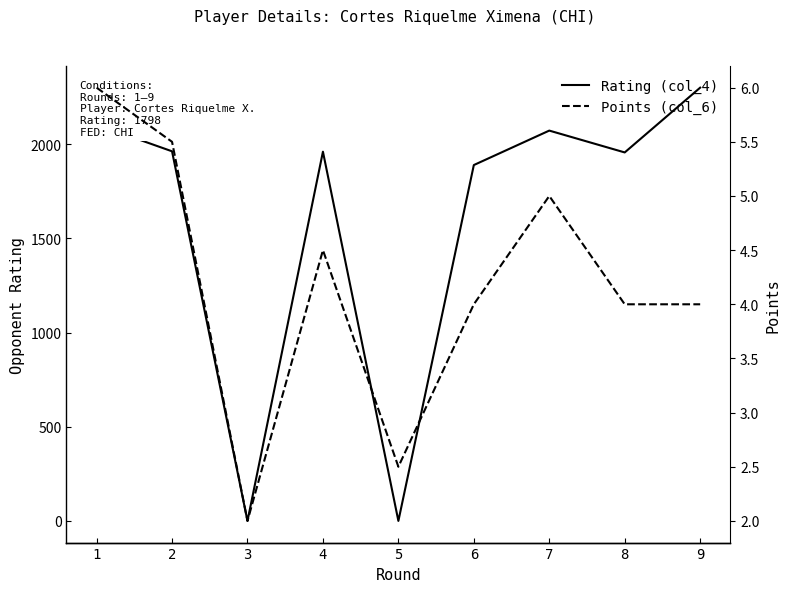

At how many categories does at least one series exceed 380?

7